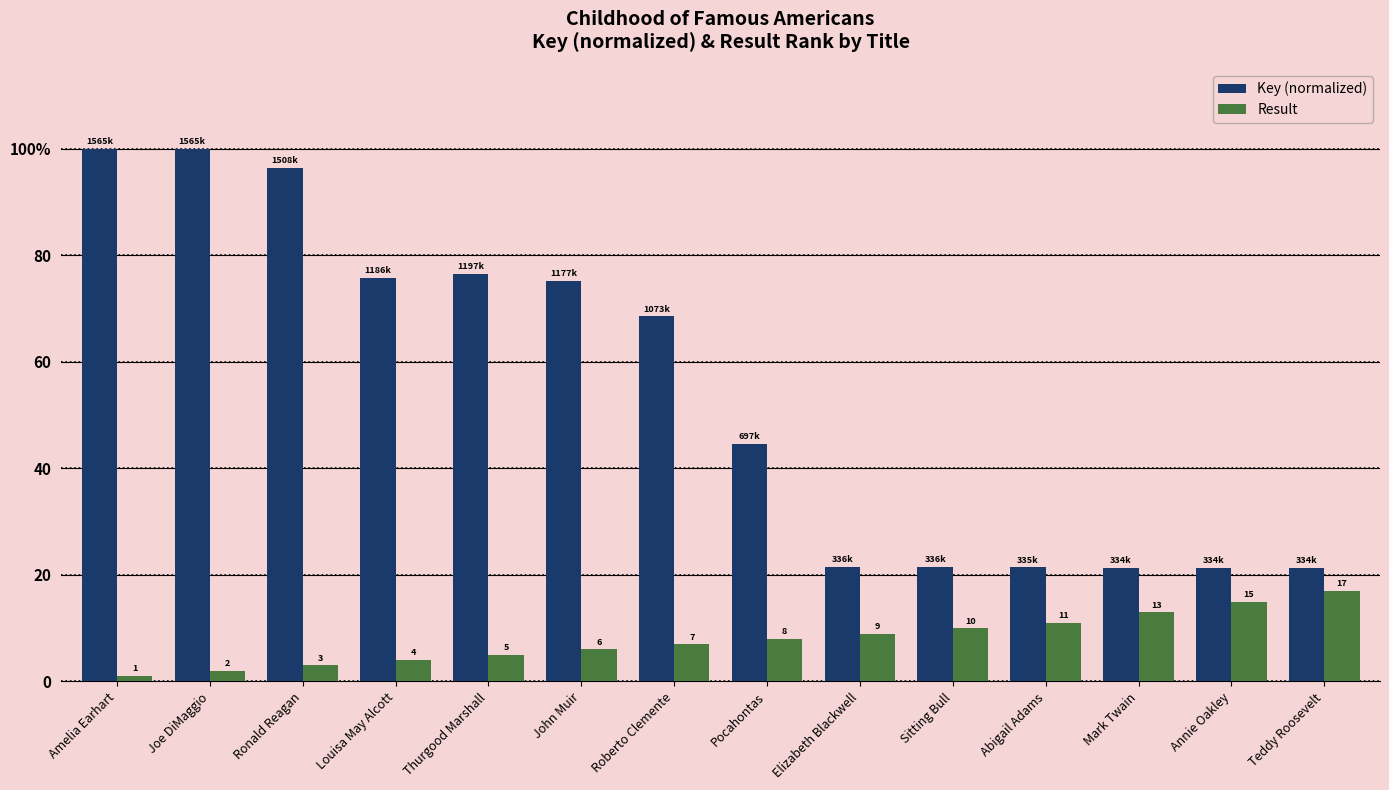

The value of Key (normalized) at Louisa May Alcott is 34.5. True or false?

False